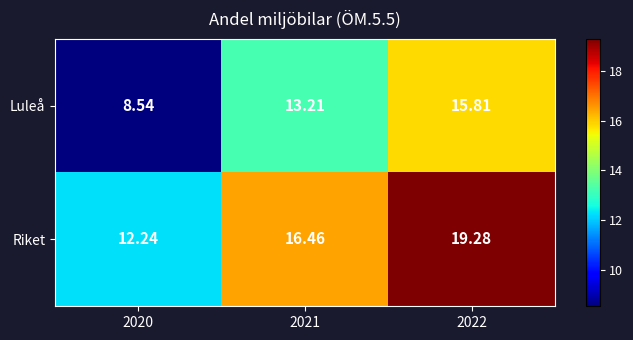

Between 2020 and 2021, which series saw the biggest shift?

Luleå